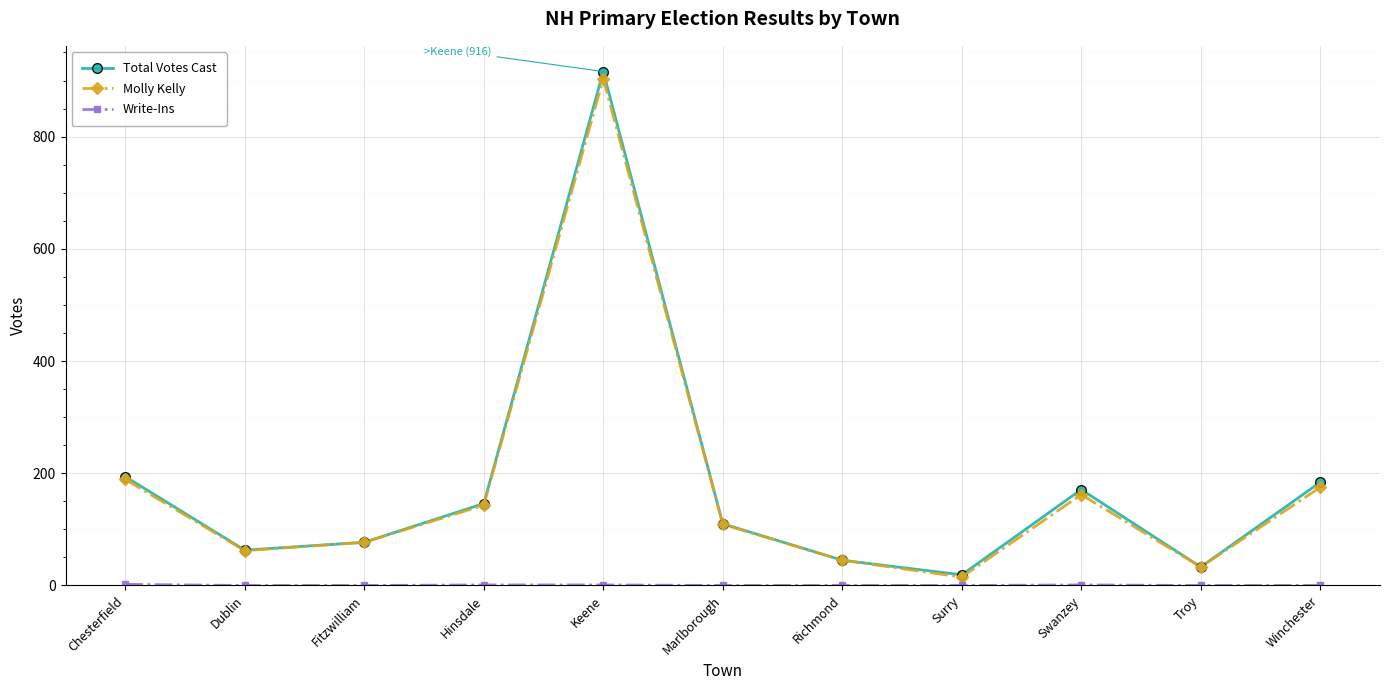

True or false: Total Votes Cast has a value of 304 at Keene.

False